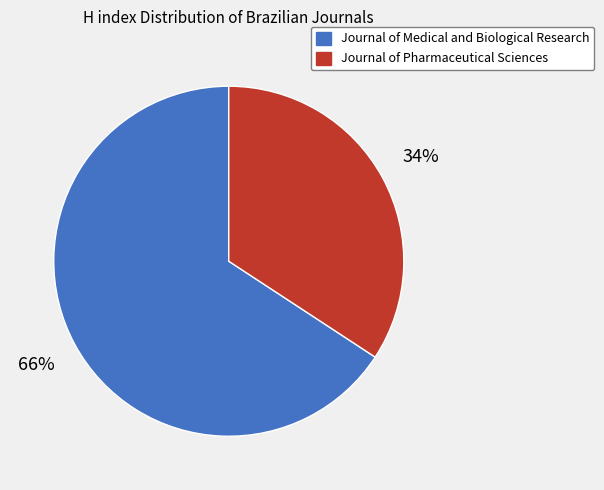

Count the number of slices in the pie.

2